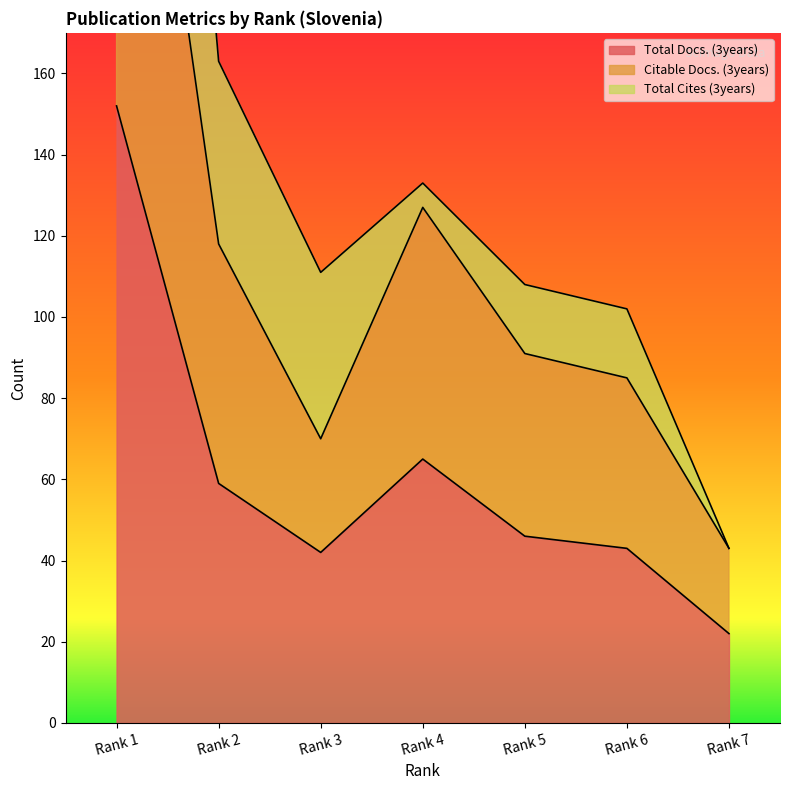

What is the difference between the maximum and minimum values in the Total Docs. (3years) series?

130